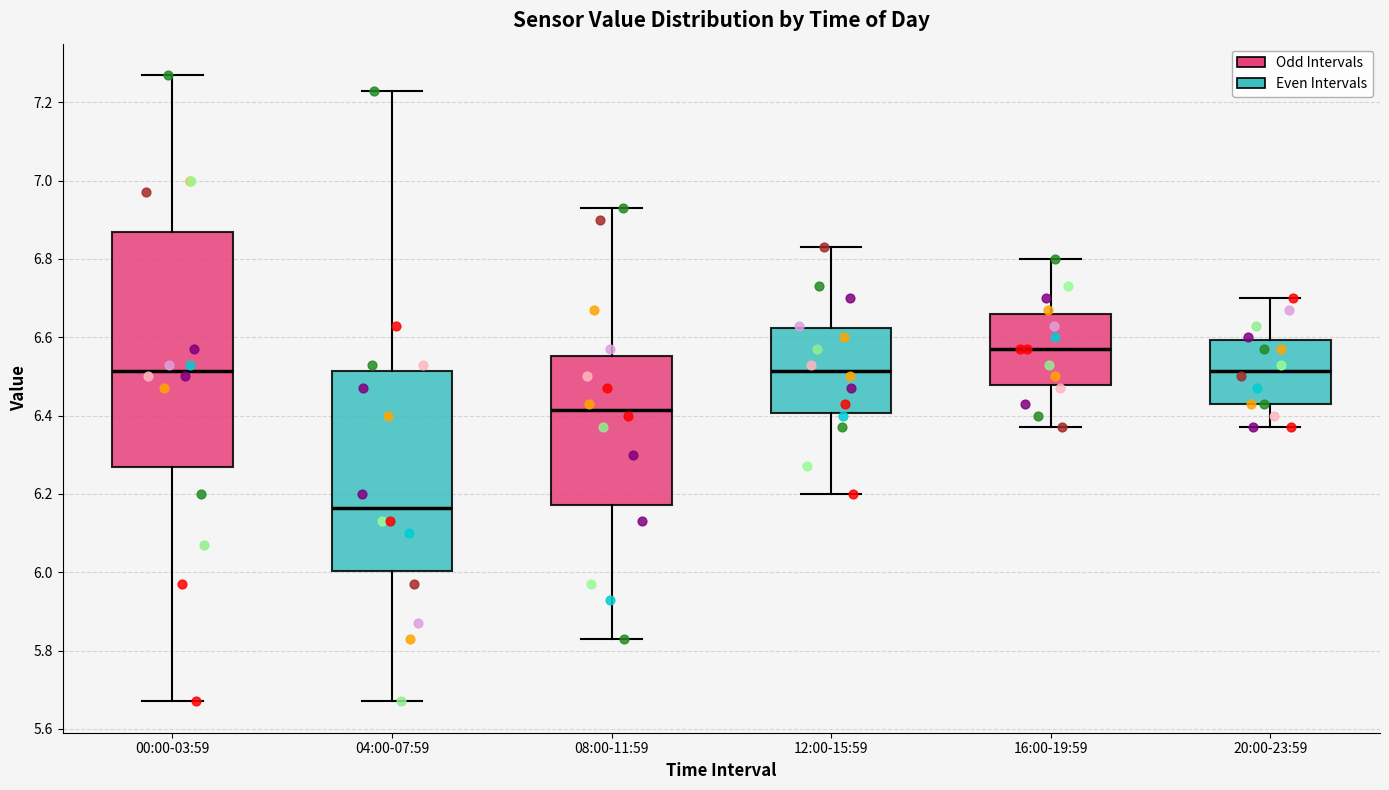

Reading left to right, transcribe this box plot: for each box, give where its median line is, the range the box spans, and where its two whiskers end, as read against the y-axis. The values are not printed on the chart, so give them approximately, as read against the axis.

00:00-03:59: median 6.52, box 6.26 to 6.88, whiskers 5.68 to 7.28
04:00-07:59: median 6.16, box 6.00 to 6.52, whiskers 5.68 to 7.24
08:00-11:59: median 6.42, box 6.18 to 6.56, whiskers 5.84 to 6.94
12:00-15:59: median 6.52, box 6.40 to 6.62, whiskers 6.20 to 6.84
16:00-19:59: median 6.58, box 6.48 to 6.66, whiskers 6.38 to 6.80
20:00-23:59: median 6.52, box 6.44 to 6.60, whiskers 6.38 to 6.70